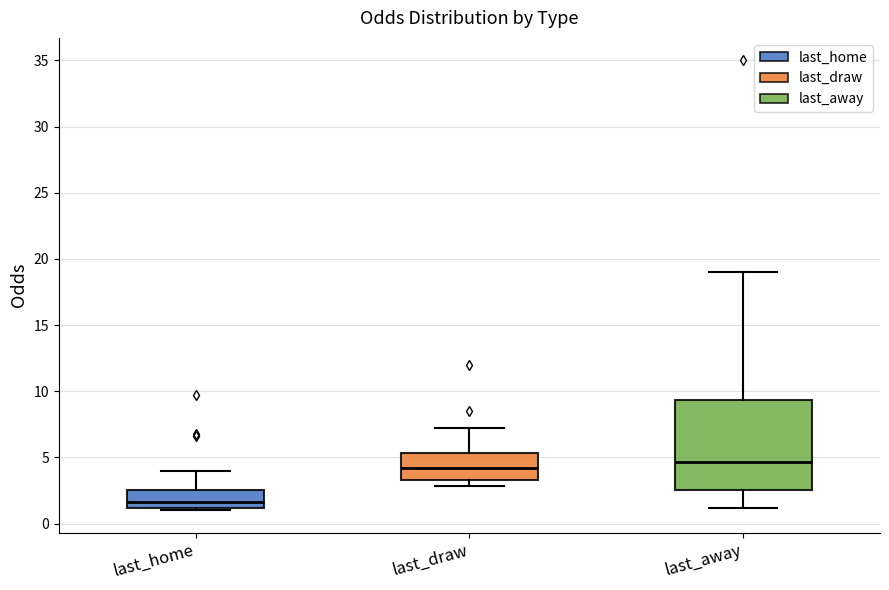

Reading left to right, read every box against the y-axis: the position of its median line, the range the box covers, and the ends of its whiskers. The values are not printed on the chart, so give them approximately, as read against the axis.

last_home: median 1.5, box 1.0 to 2.5, whiskers 1.0 (just below the box's lower edge) to 4.0
last_draw: median 4.0, box 3.5 to 5.5, whiskers 3.0 to 7.5
last_away: median 4.5, box 2.5 to 9.5, whiskers 1.0 to 19.0